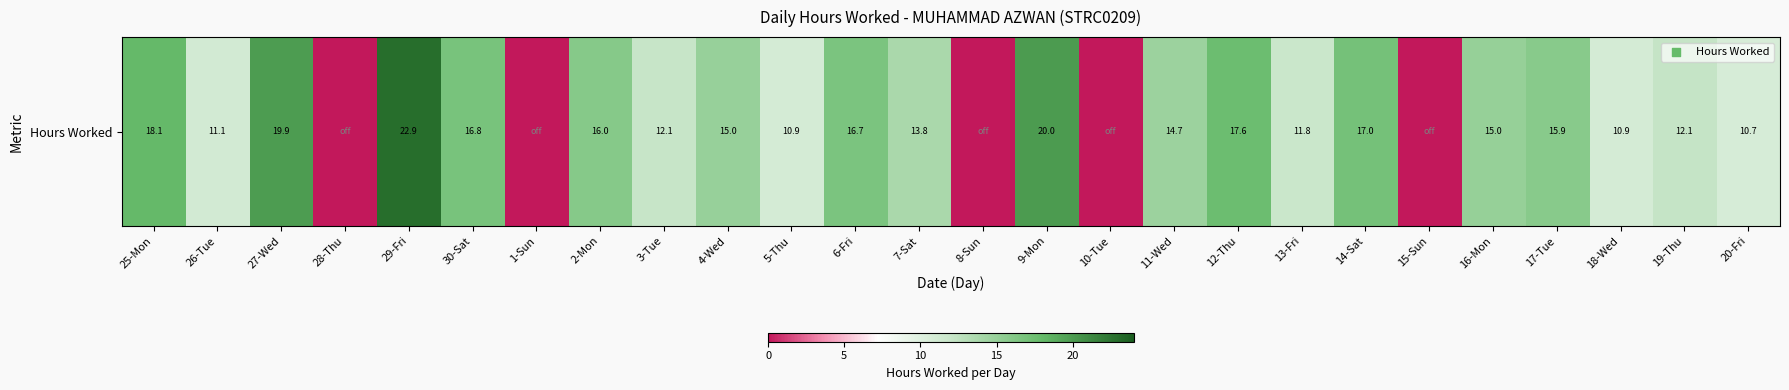

What is the sum of all values?

319.1